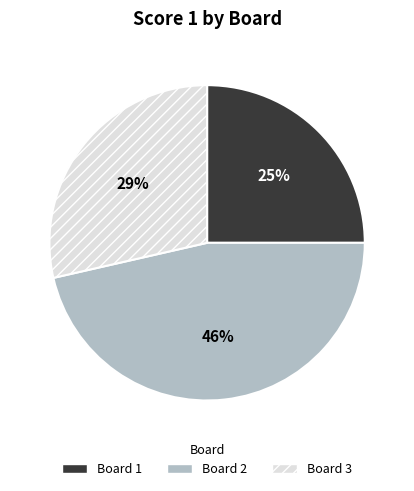

What is the smallest slice in the pie chart?

Board 1